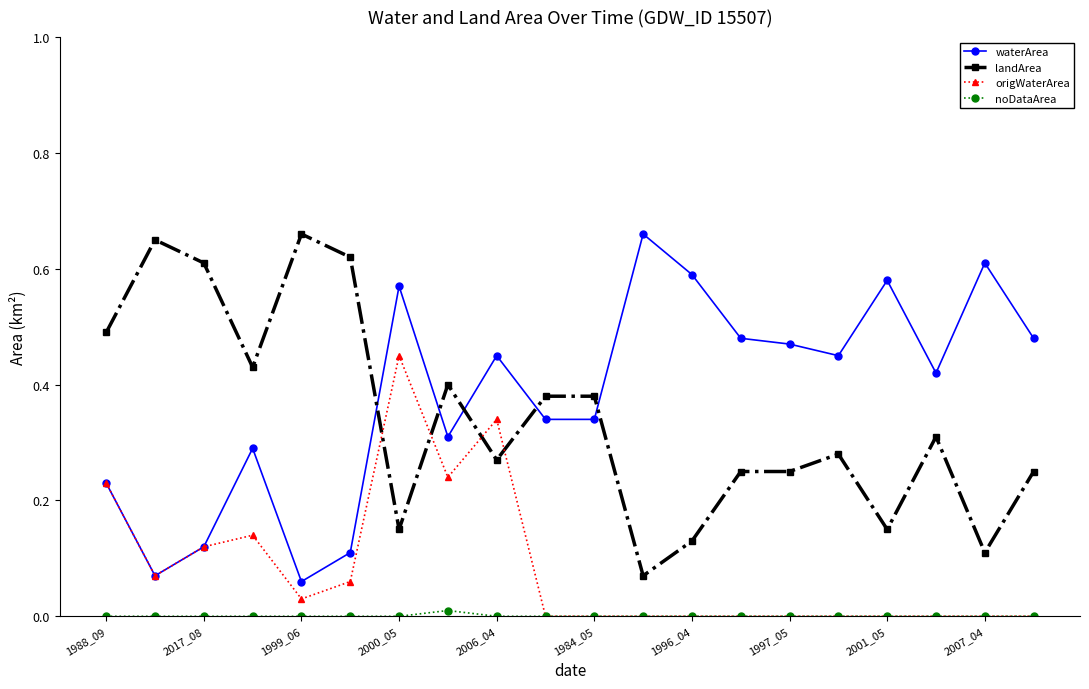

True or false: landArea and origWaterArea intersect in this chart.

True